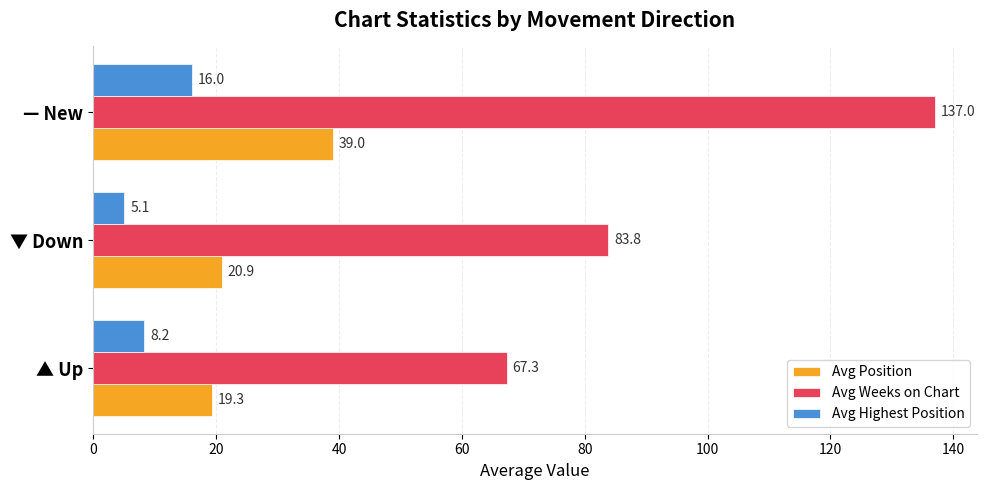

Between ▲ Up and — New, which series saw the biggest shift?

Avg Weeks on Chart